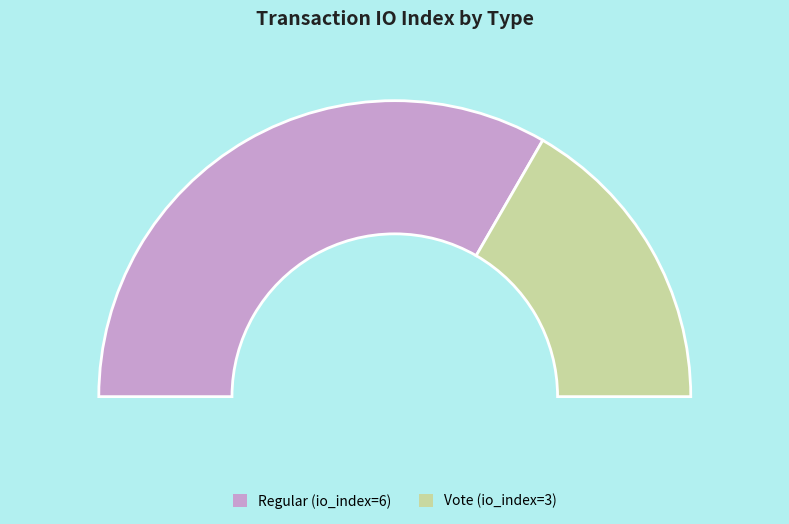

What is the ratio of the value at Vote to the value at Regular?

0.5